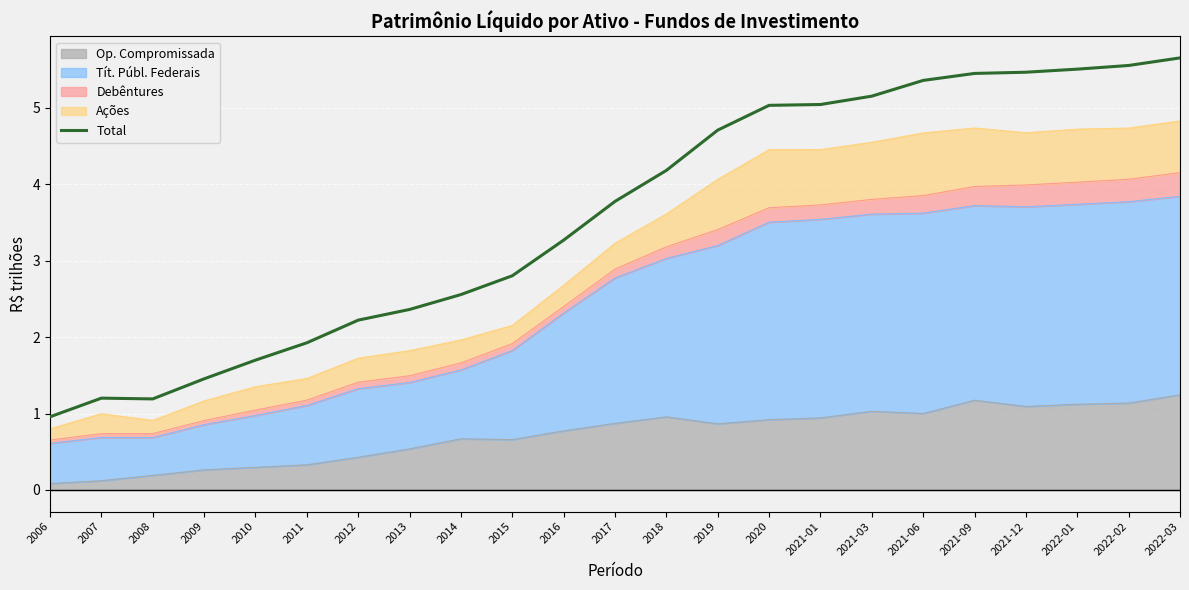

At which category does the chart reach its peak across all series?

2022-03